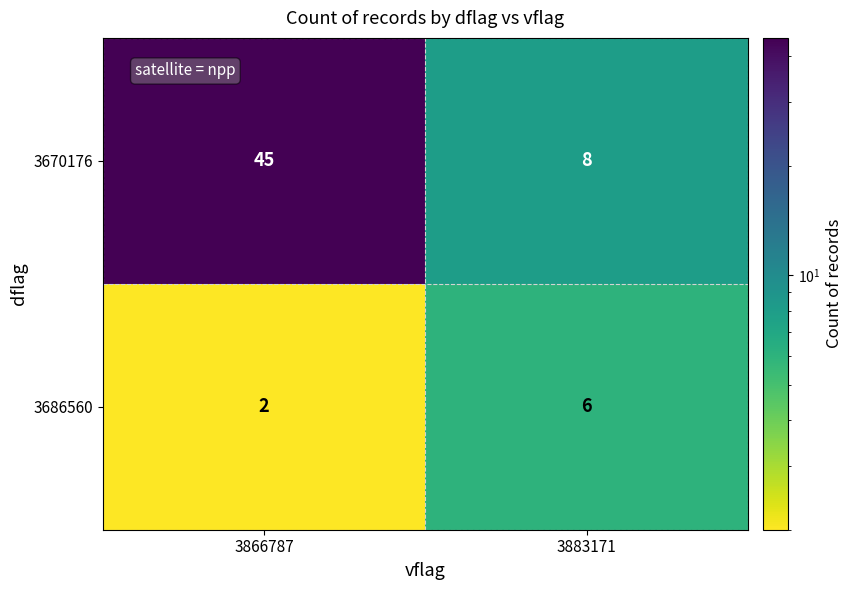

What is the sum of all 3670176 values?

53